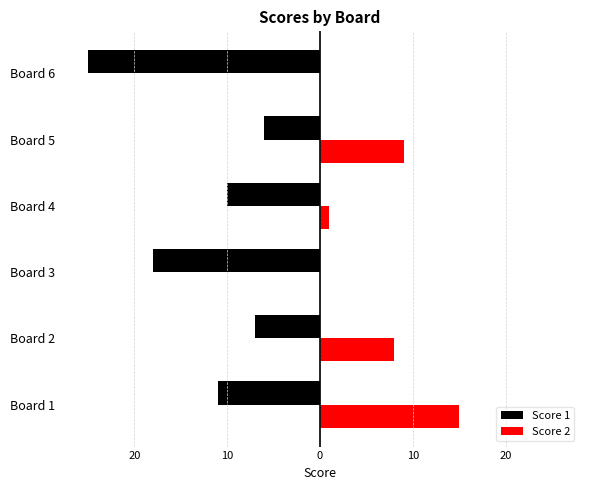

What is the lowest value of the Score 1 series?

-25